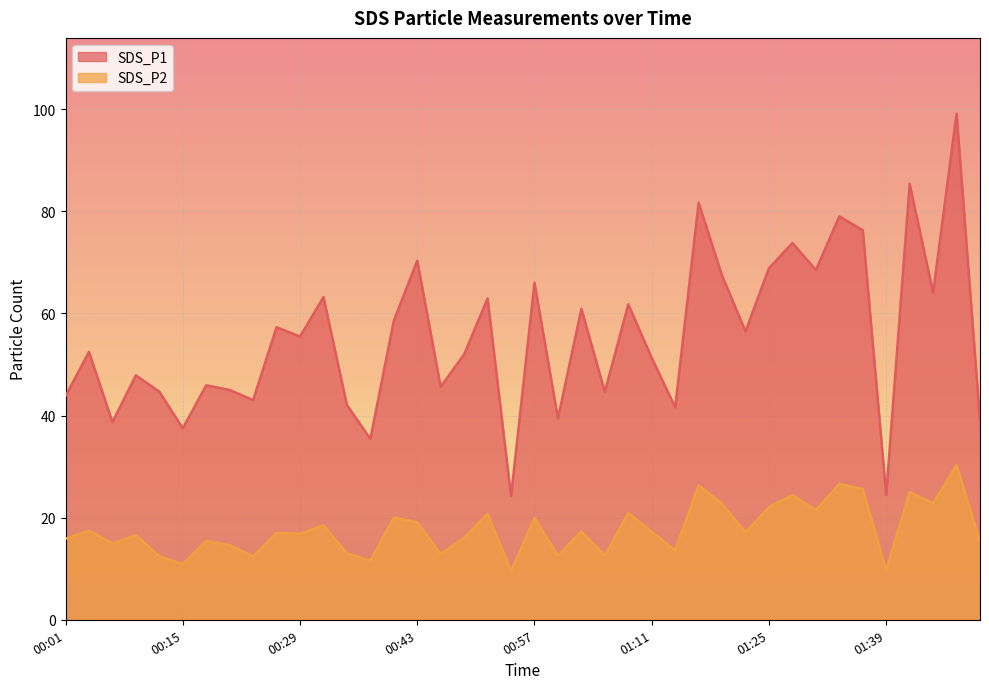

What is the label of the 25th point from the left?

01:08